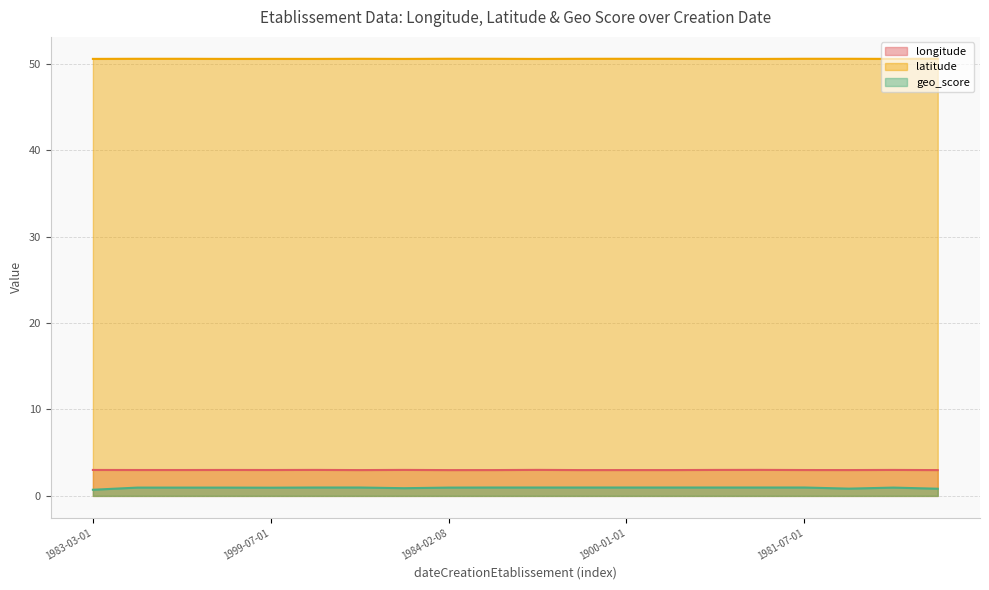

True or false: longitude and latitude cross at least once.

False